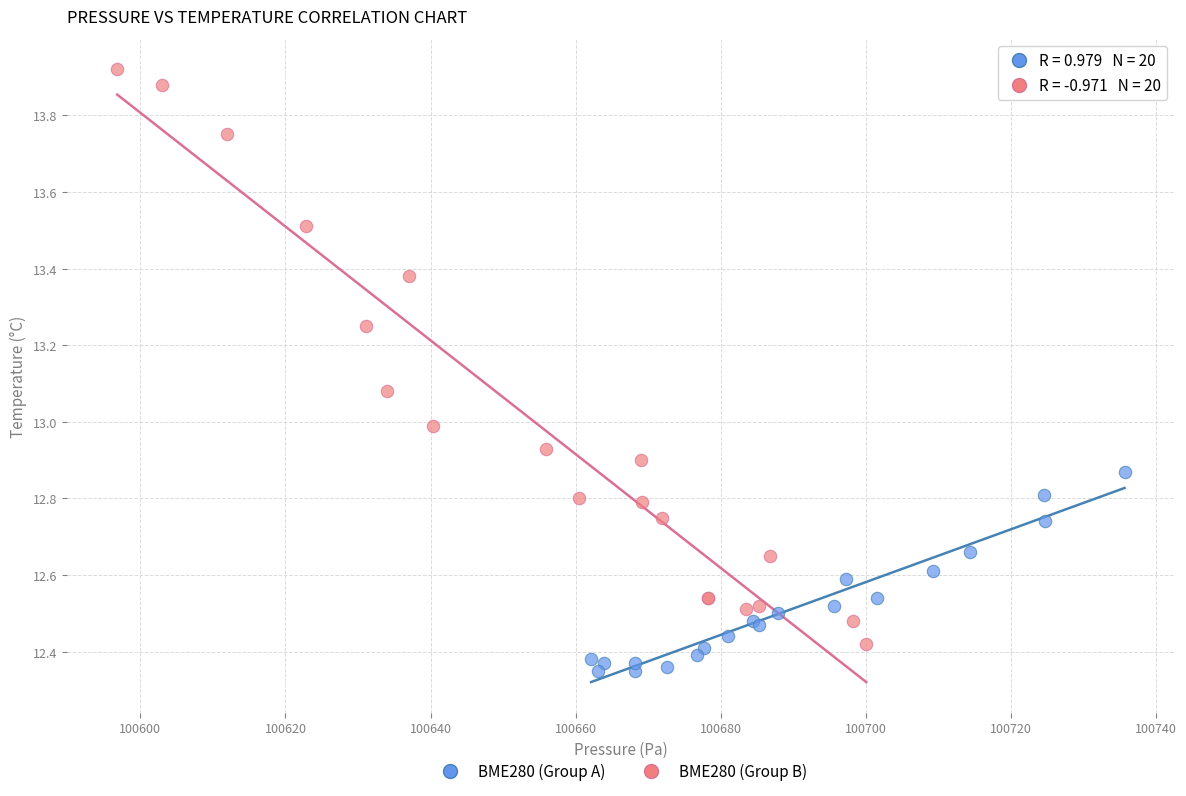

Which series reaches the maximum Y coordinate?

BME280 (Group B)